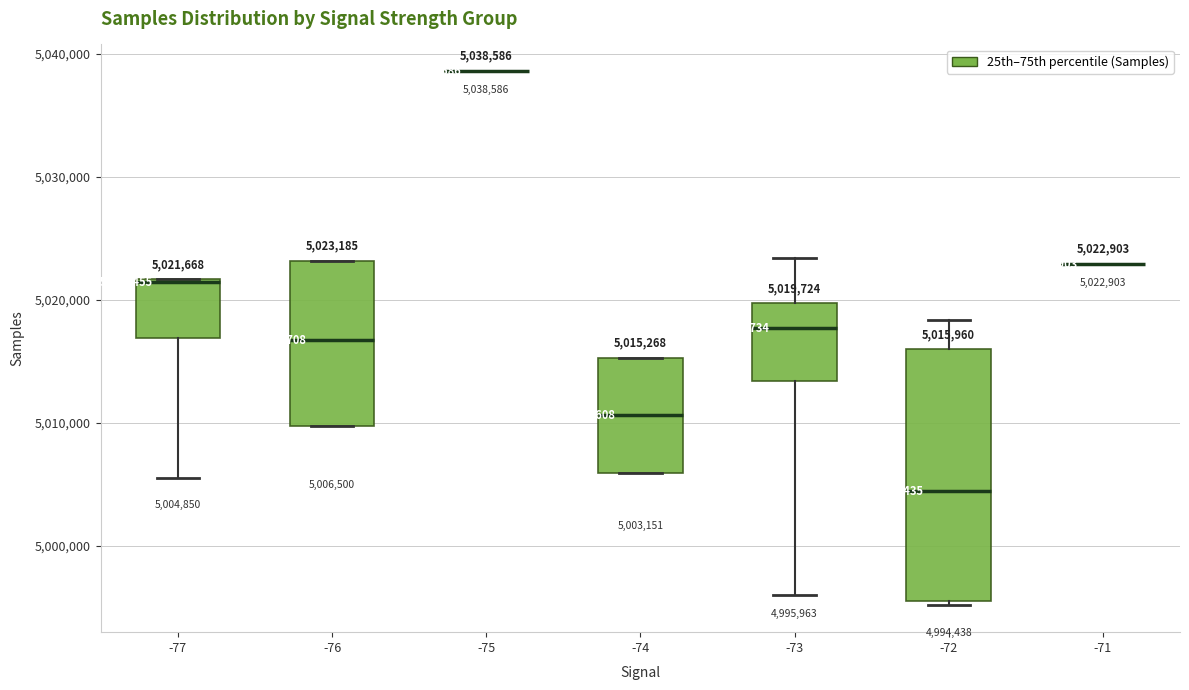

Which box is the tallest, from its lower edge to its upper edge?

-72